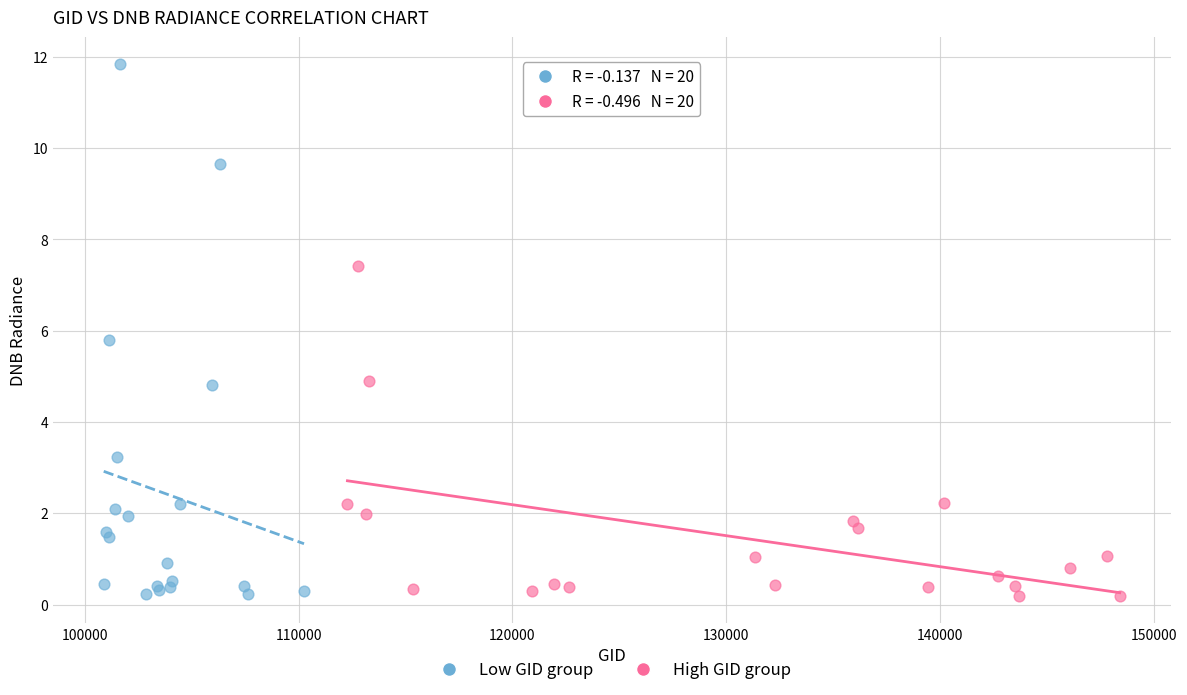

Which series reaches the maximum Y coordinate?

Low GID group